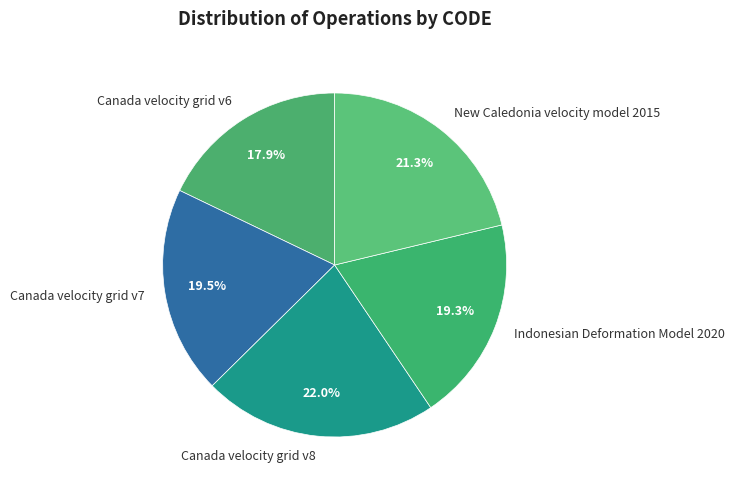

Between Canada velocity grid v8 and Canada velocity grid v6, which is larger?

Canada velocity grid v8